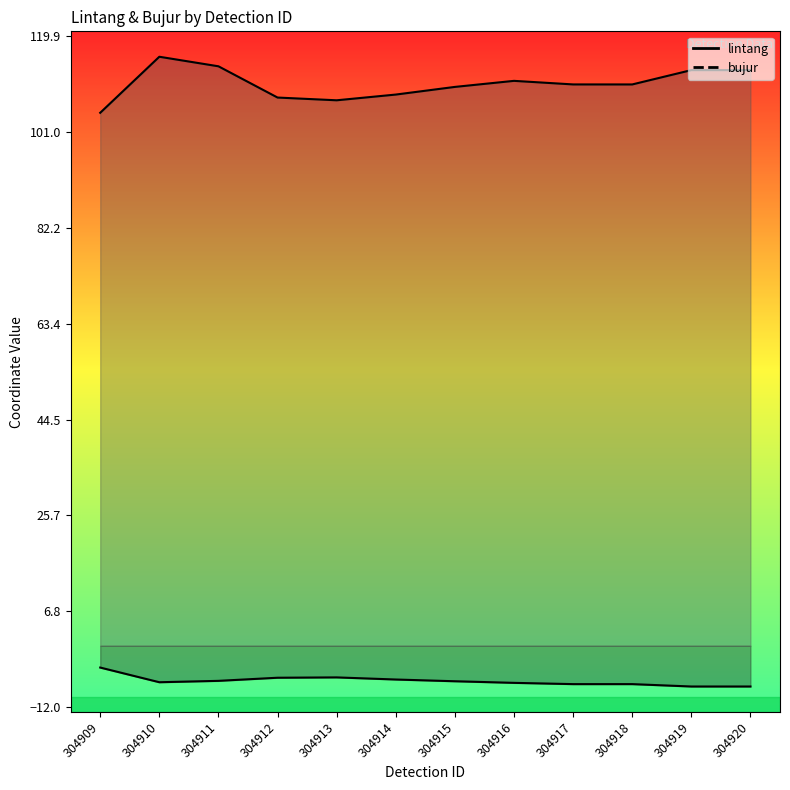

What is the value of the lintang point at the 1st from the left?

-4.3